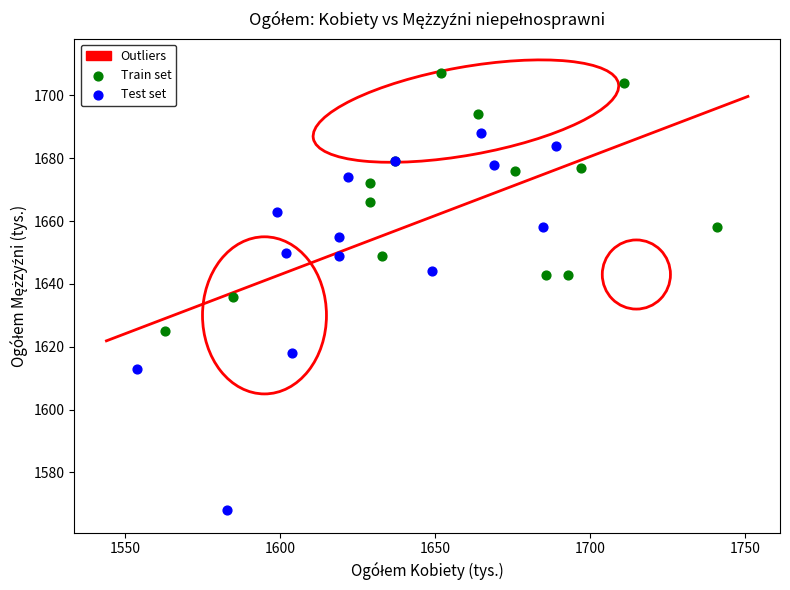

Which series contains the highest Y value?

Train set